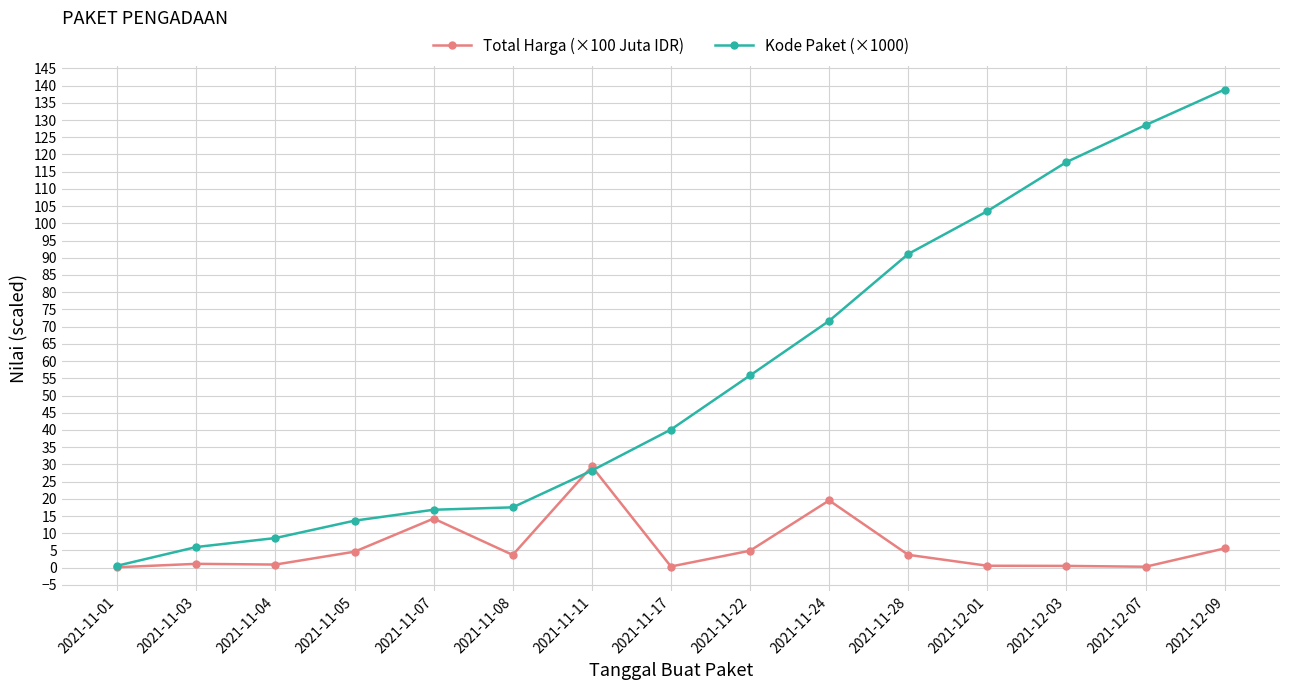

Which series has the largest total across all categories?

Kode Paket (×1000)